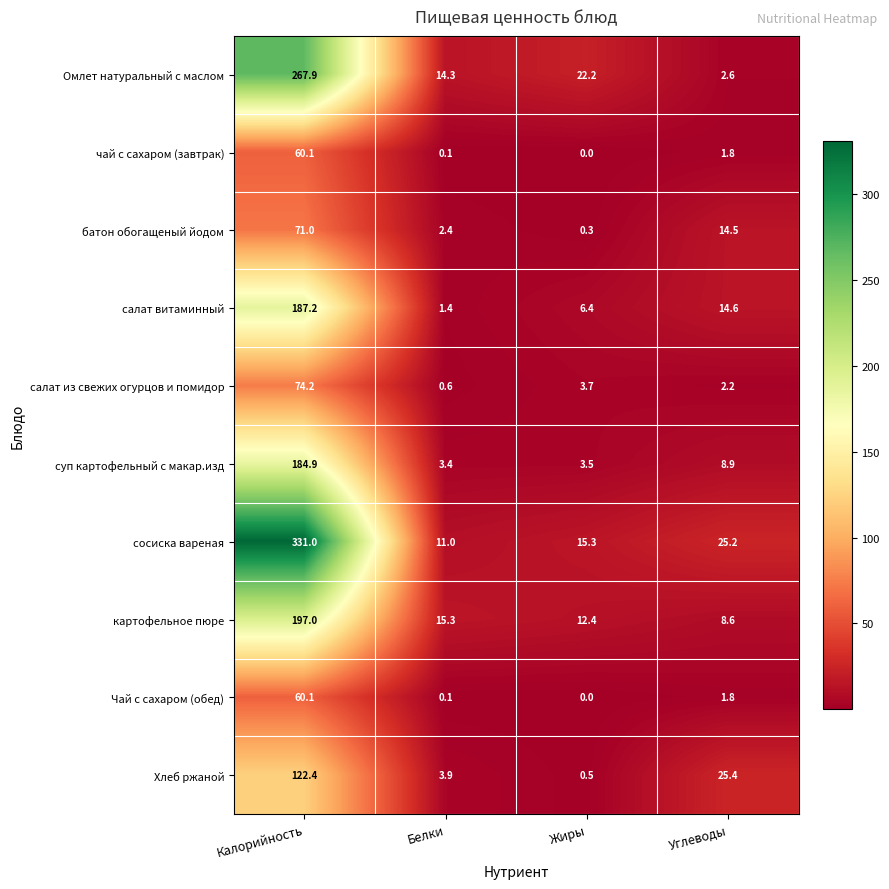

What is the lowest value of the салат витаминный series?

1.4